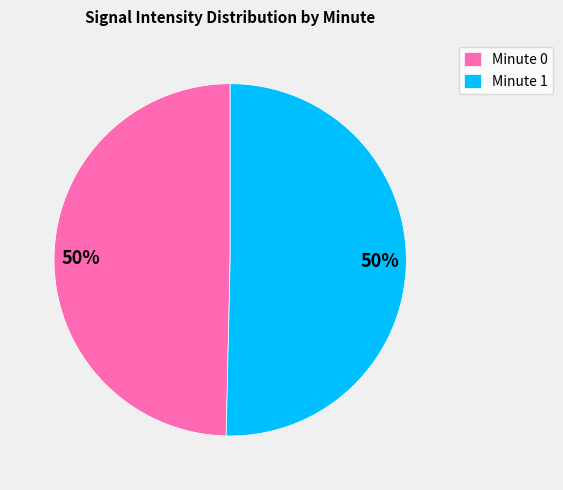

To the nearest percent, what is the average slice percentage?

50%